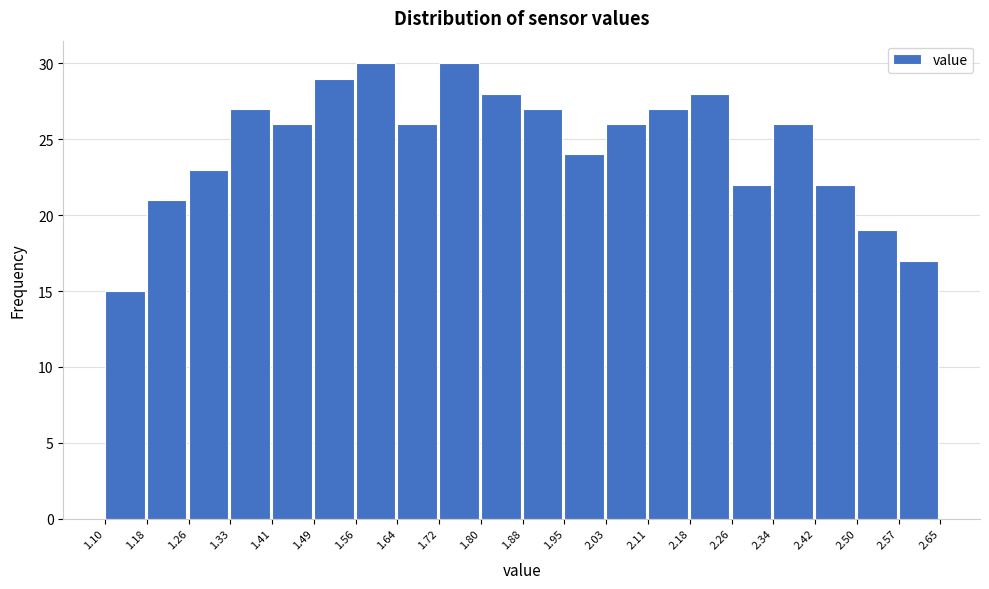

Reading left to right, list every bar in this chart as the range it spans on the x-axis followed by its height. The values are not printed on the chart, so give them approximately, as read against the axis.

1.10 to 1.18: 15
1.18 to 1.26: 21
1.26 to 1.33: 23
1.33 to 1.41: 27
1.41 to 1.49: 26
1.49 to 1.56: 29
1.56 to 1.64: 30
1.64 to 1.72: 26
1.72 to 1.80: 30
1.80 to 1.88: 28
1.88 to 1.95: 27
1.95 to 2.03: 24
2.03 to 2.11: 26
2.11 to 2.18: 27
2.18 to 2.26: 28
2.26 to 2.34: 22
2.34 to 2.42: 26
2.42 to 2.50: 22
2.50 to 2.57: 19
2.57 to 2.65: 17